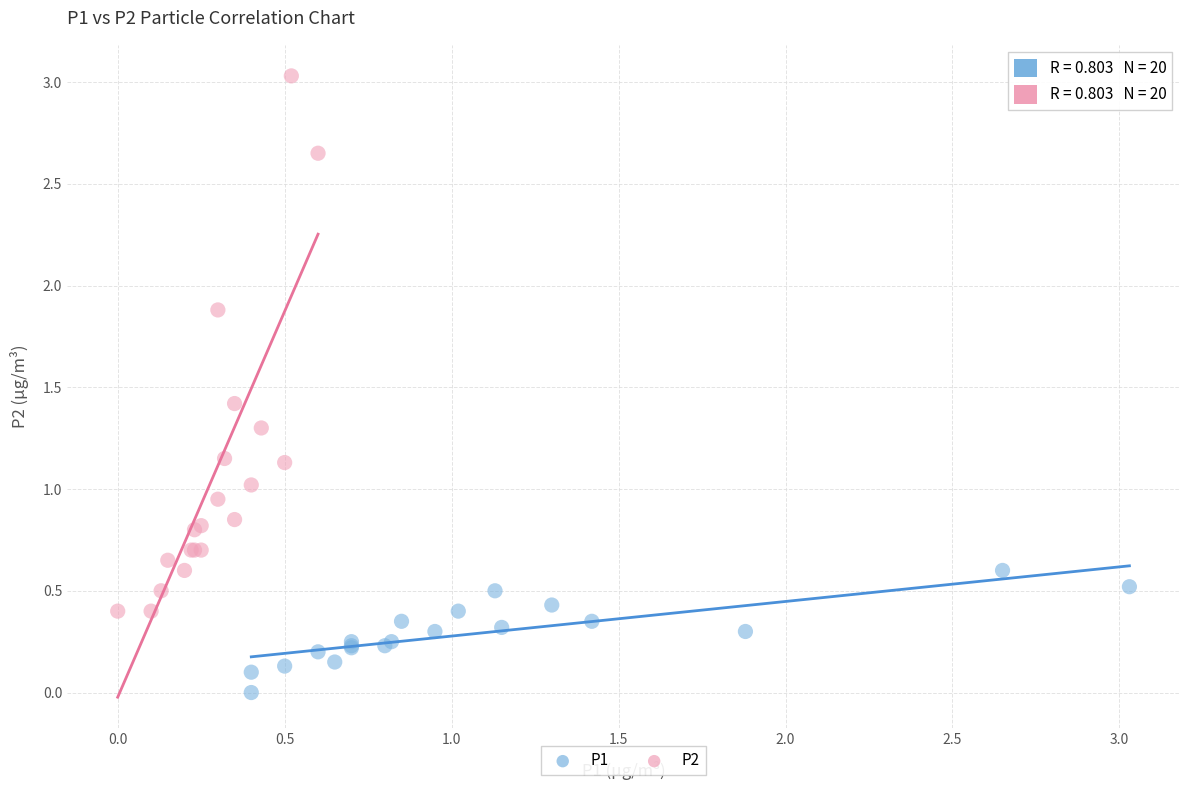

What are all the series names shown in the legend?

P1, P2